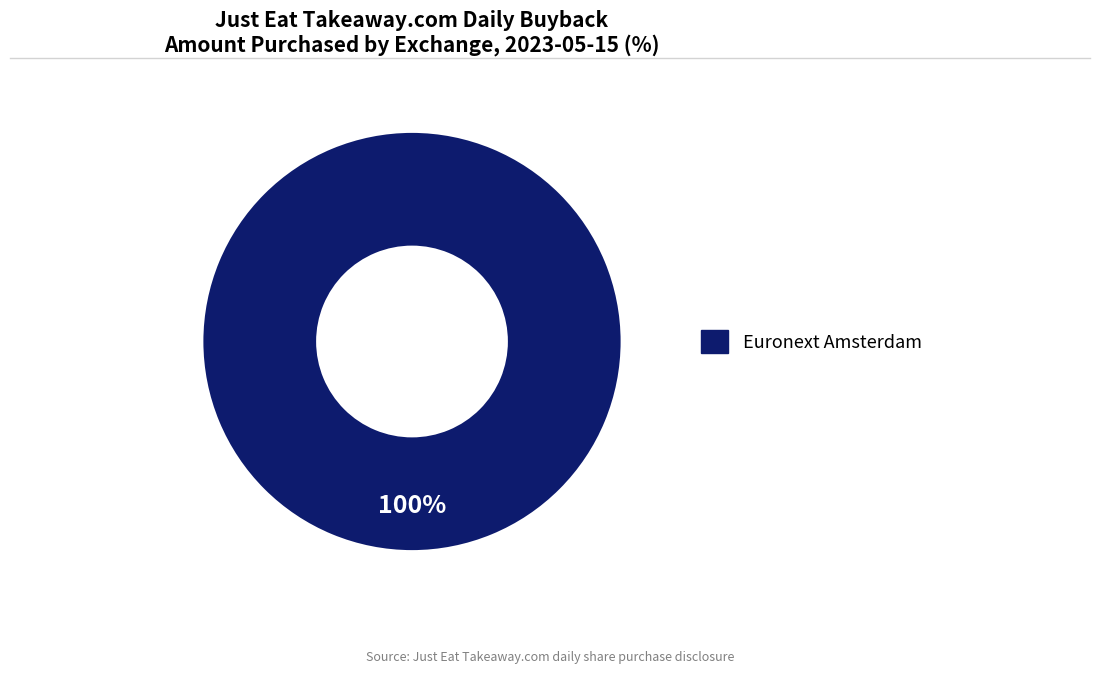

Does any single category account for the majority?

Yes